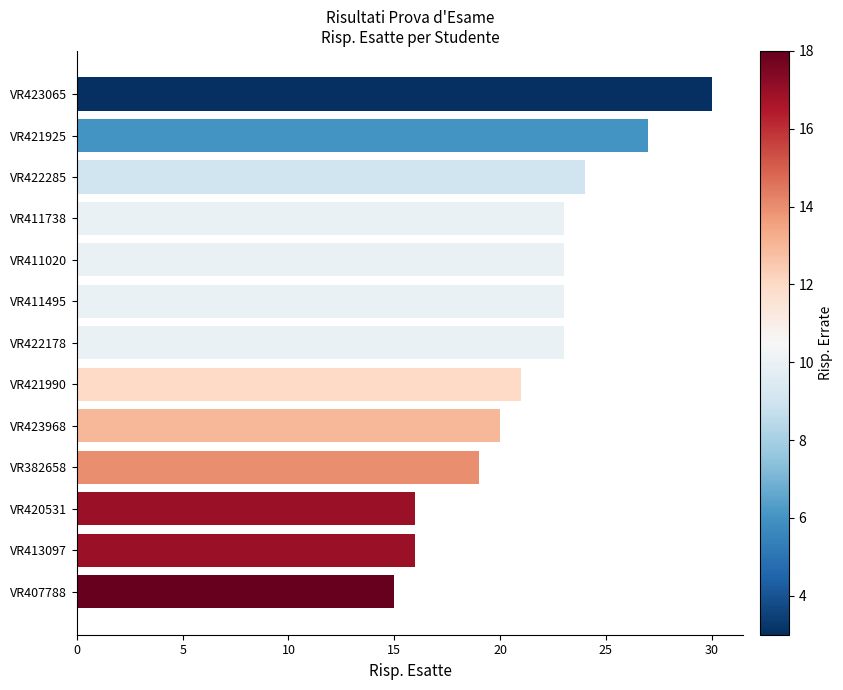

Read the value at VR382658.

19